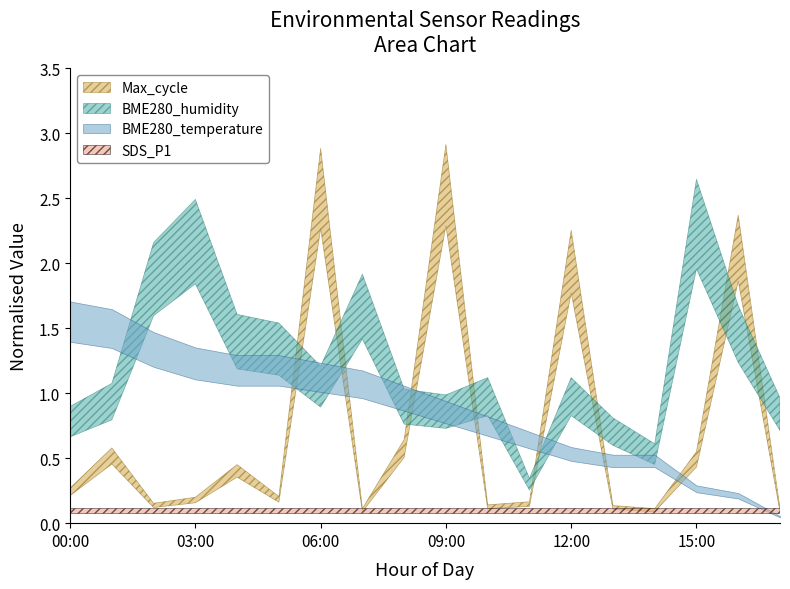

True or false: SDS_P1 and Max_cycle intersect in this chart.

False